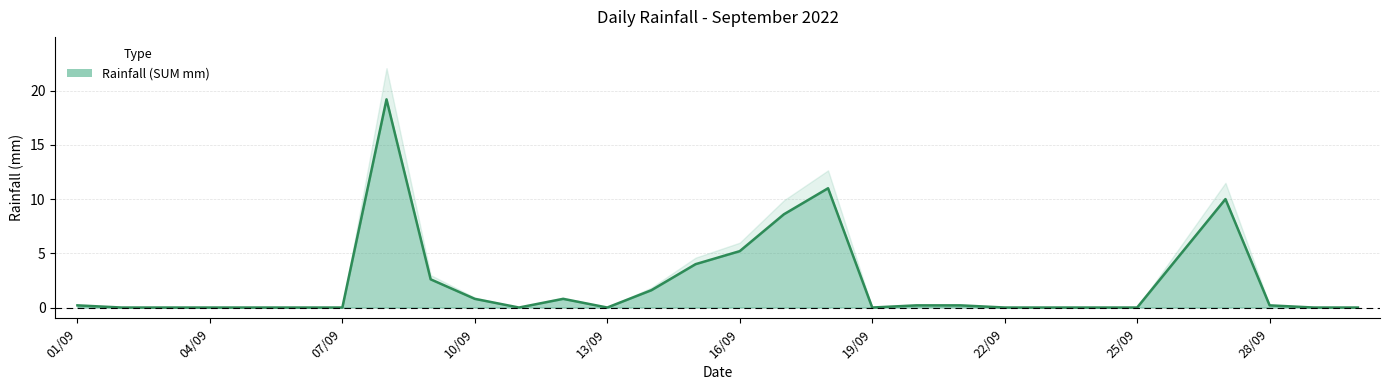

Is it true that the value at 21/09 is 0.3?

False